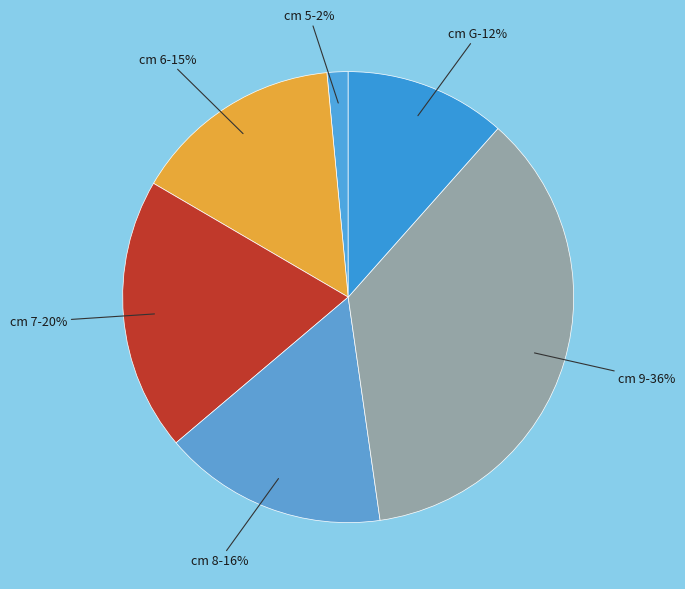

Is there a majority slice in this chart?

No